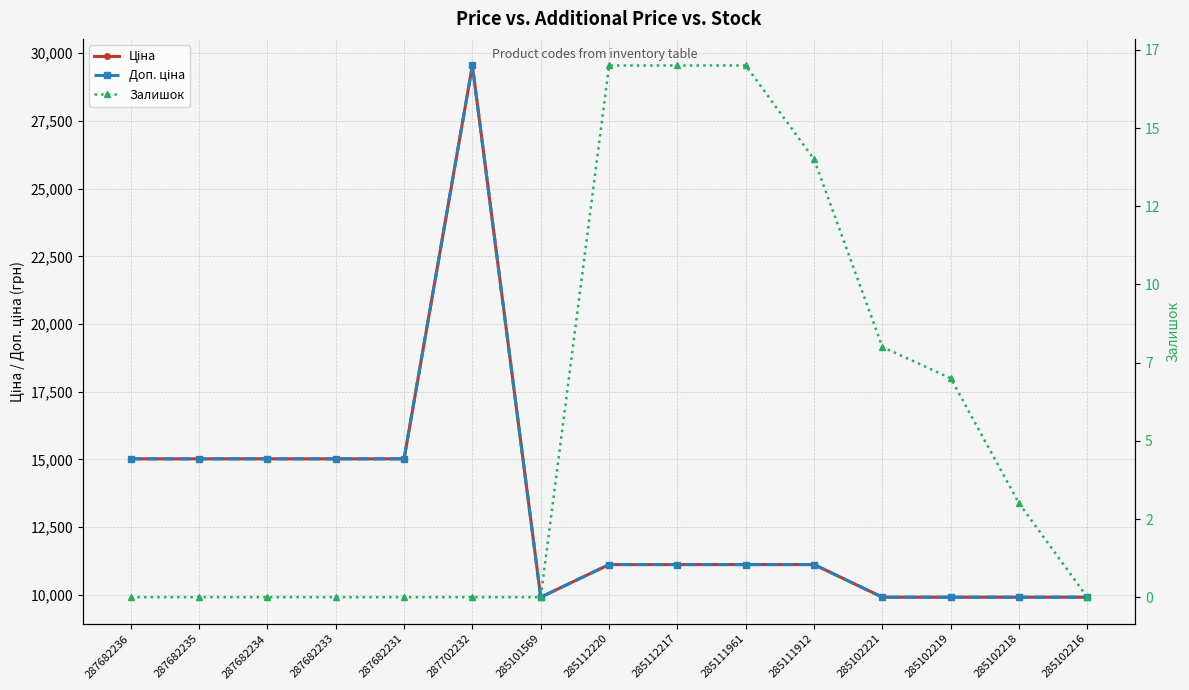

At which category does the chart reach its peak across all series?

287702232